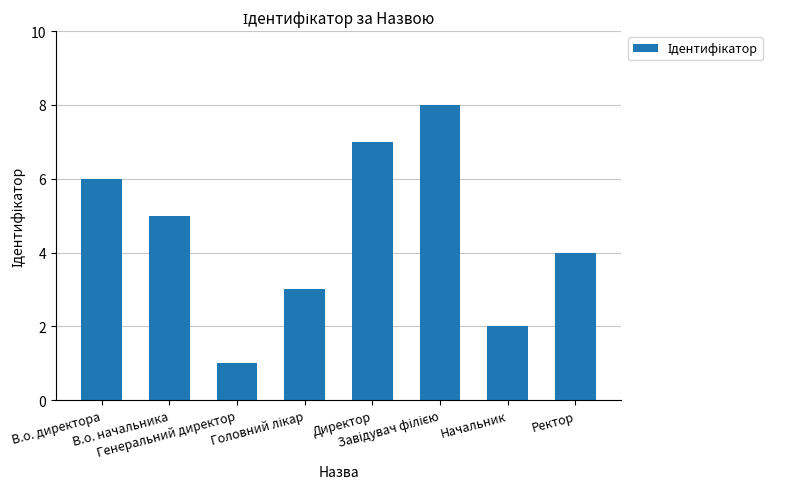

What is the sum of all values?

36